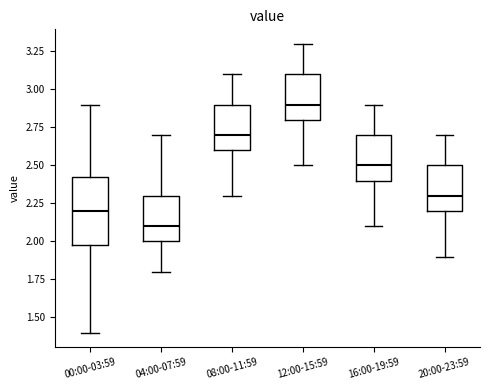

Reading left to right, read every box against the y-axis: the position of its median line, the range the box covers, and the ends of its whiskers. The values are not printed on the chart, so give them approximately, as read against the axis.

00:00-03:59: median 2.20, box 2.00 to 2.45, whiskers 1.40 to 2.90
04:00-07:59: median 2.10, box 2.00 to 2.30, whiskers 1.80 to 2.70
08:00-11:59: median 2.70, box 2.60 to 2.90, whiskers 2.30 to 3.10
12:00-15:59: median 2.90, box 2.80 to 3.10, whiskers 2.50 to 3.30
16:00-19:59: median 2.50, box 2.40 to 2.70, whiskers 2.10 to 2.90
20:00-23:59: median 2.30, box 2.20 to 2.50, whiskers 1.90 to 2.70